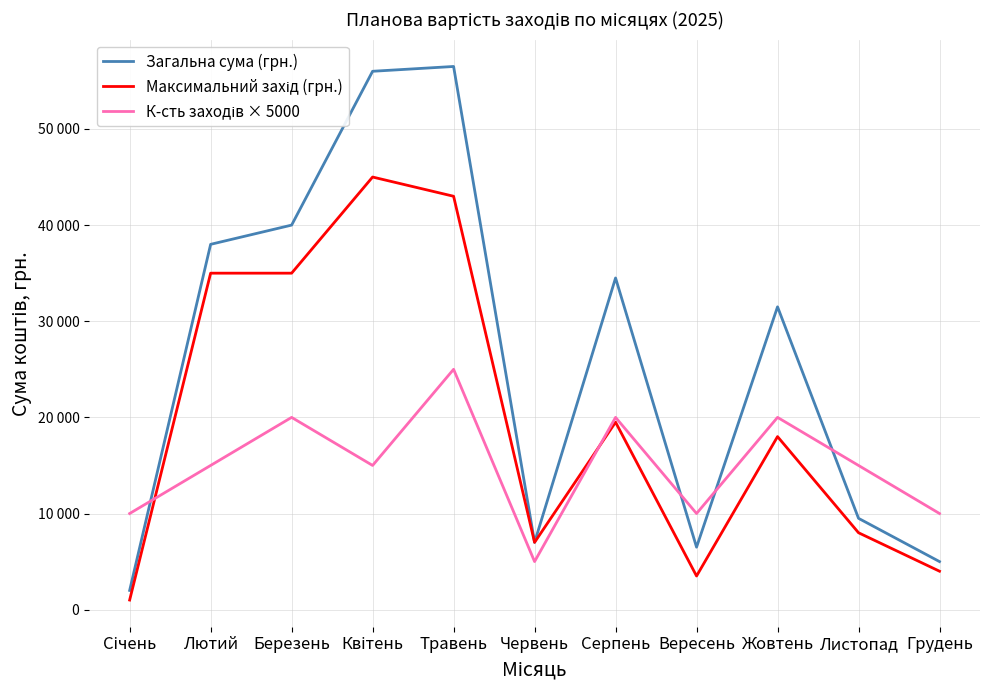

Does the chart display data point markers on the line(s)?

No